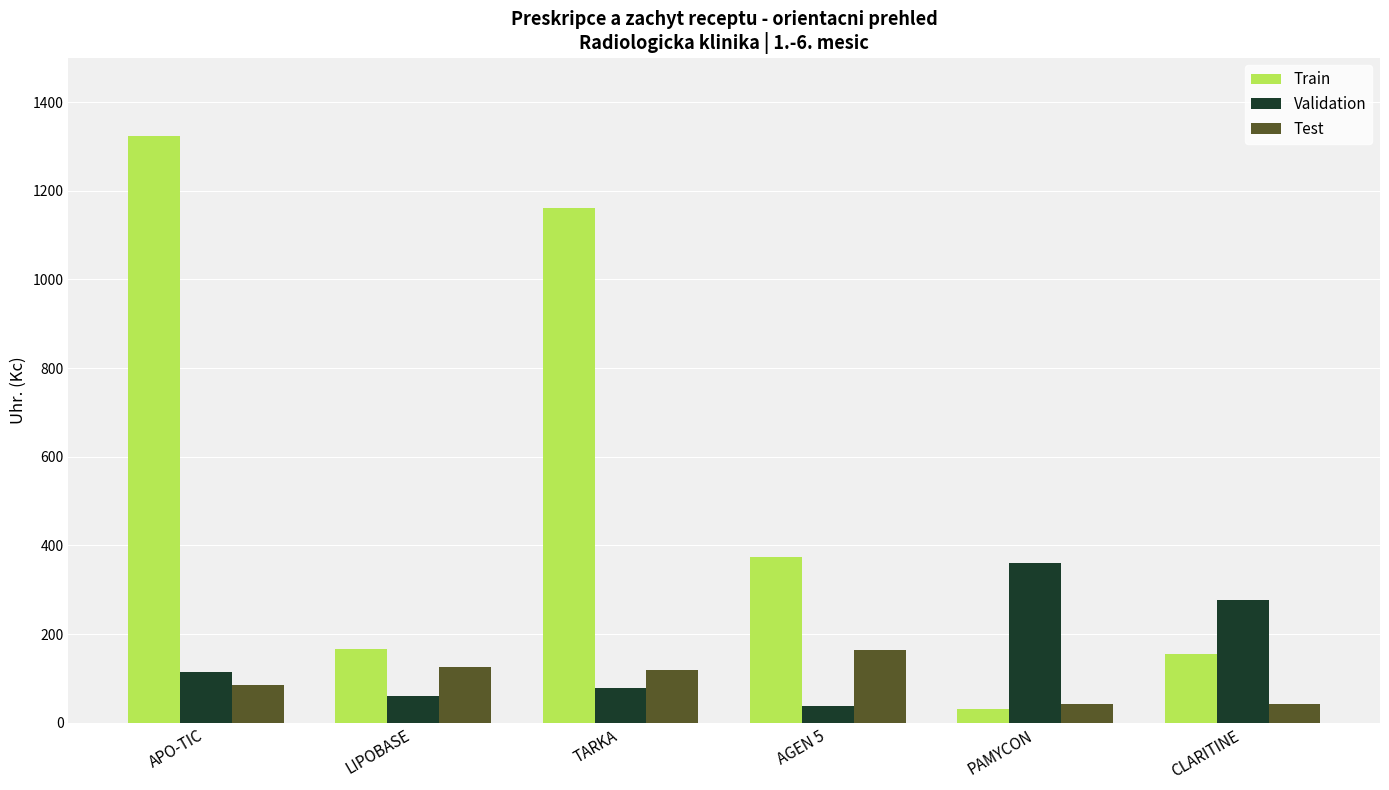

What is the average value of the Test series?

96.5